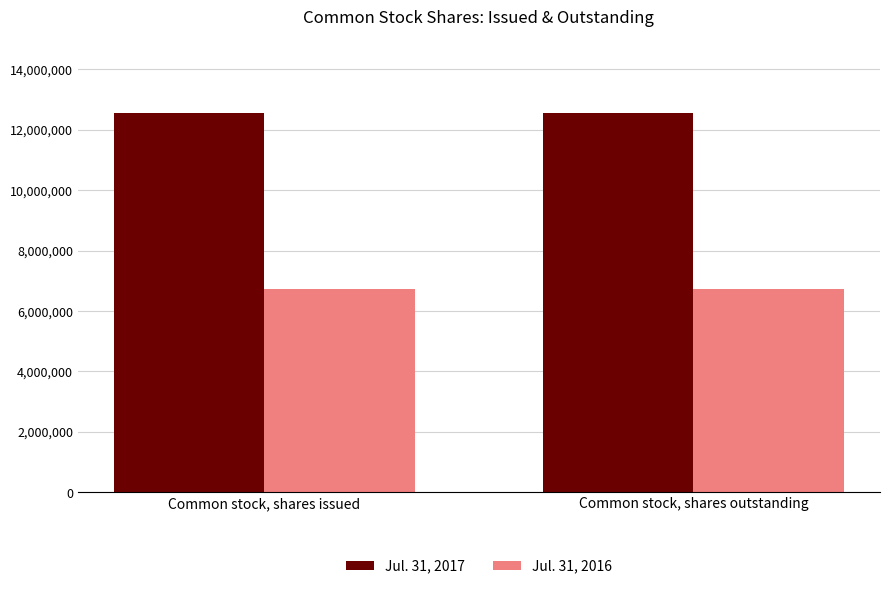

Rank the series by their maximum value, from lowest to highest.

Jul. 31, 2016, Jul. 31, 2017